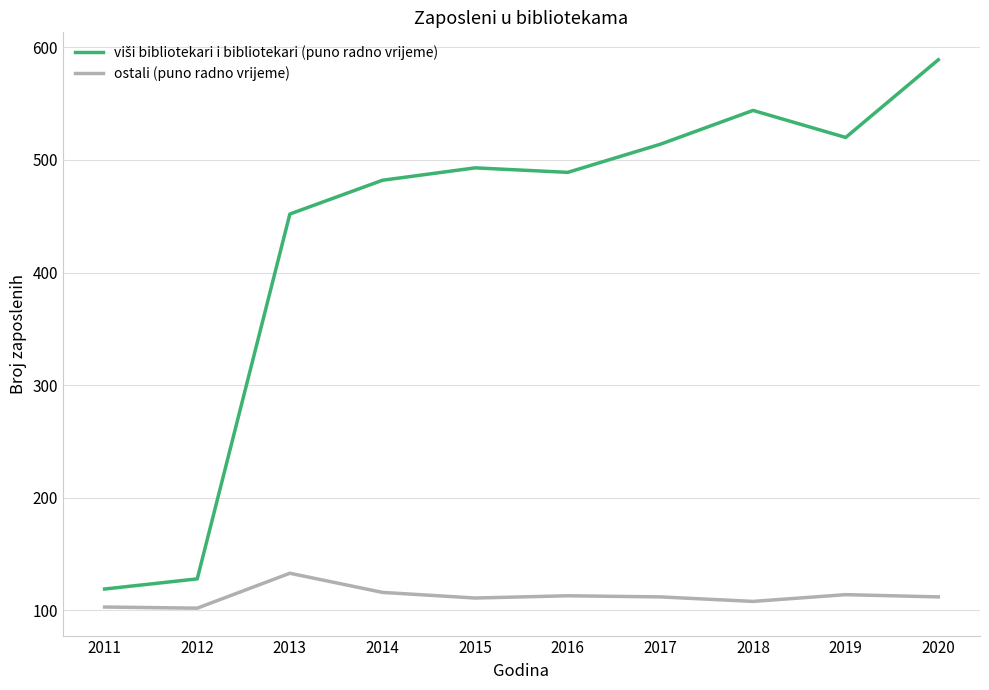

The ostali (puno radno vrijeme) series shows 50 at 2014. True or false?

False